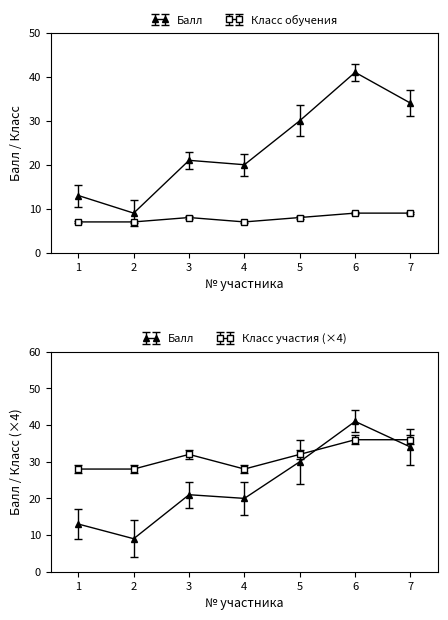

Between 2 and 5, which series saw the biggest shift?

Балл